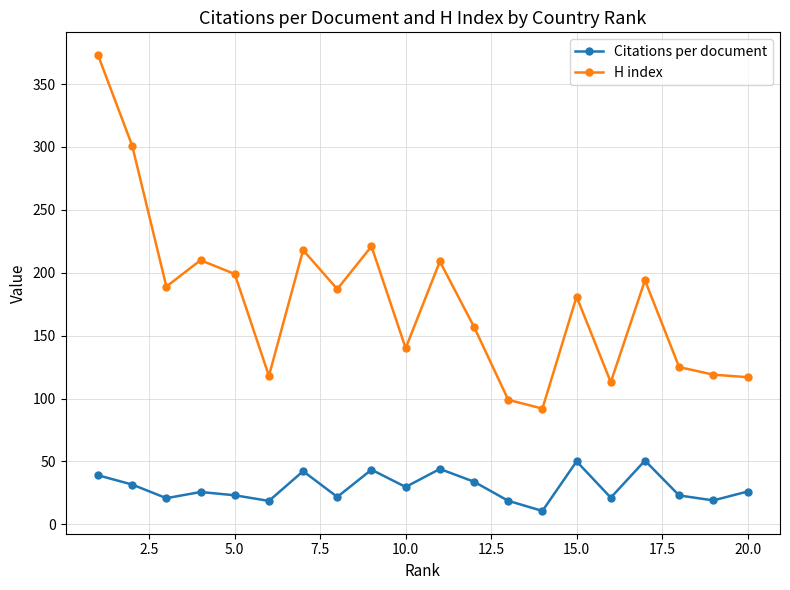

What are all the series names shown in the legend?

Citations per document, H index